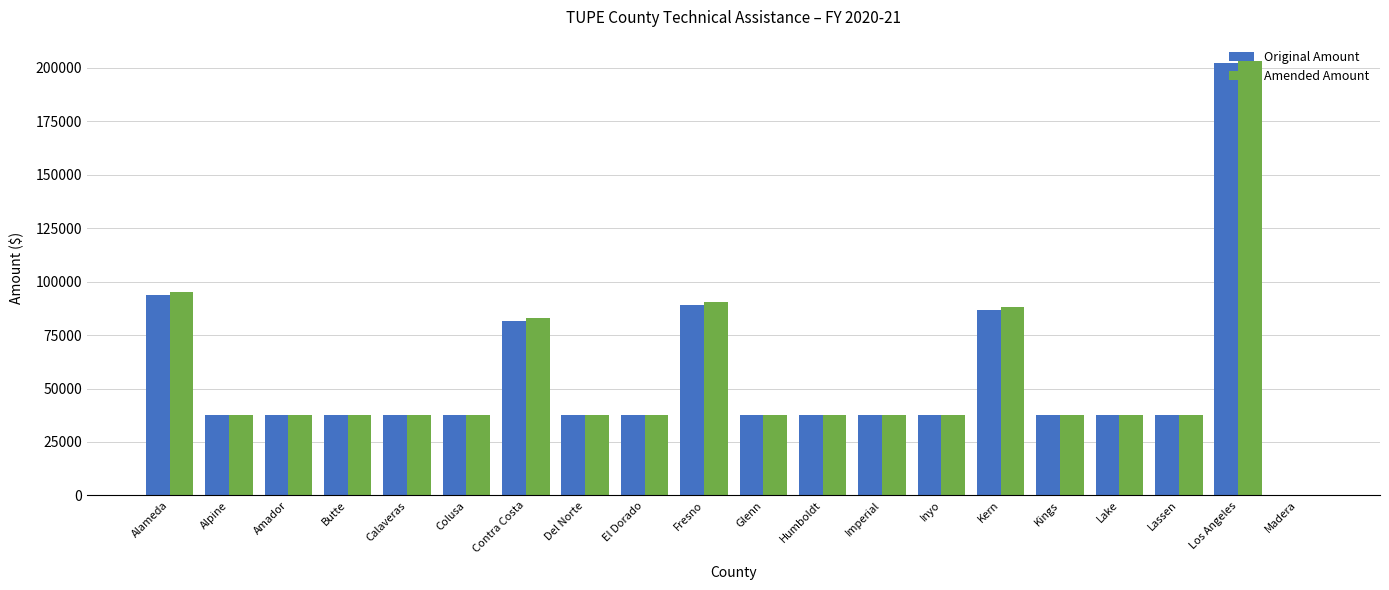

How many values in Original Amount are above zero?

19